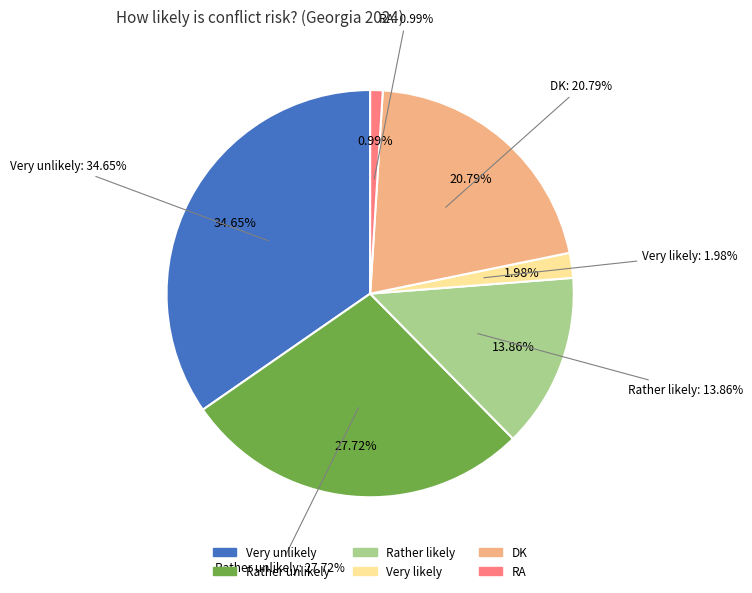

To the nearest percent, what percentage of the pie is RA?

1%